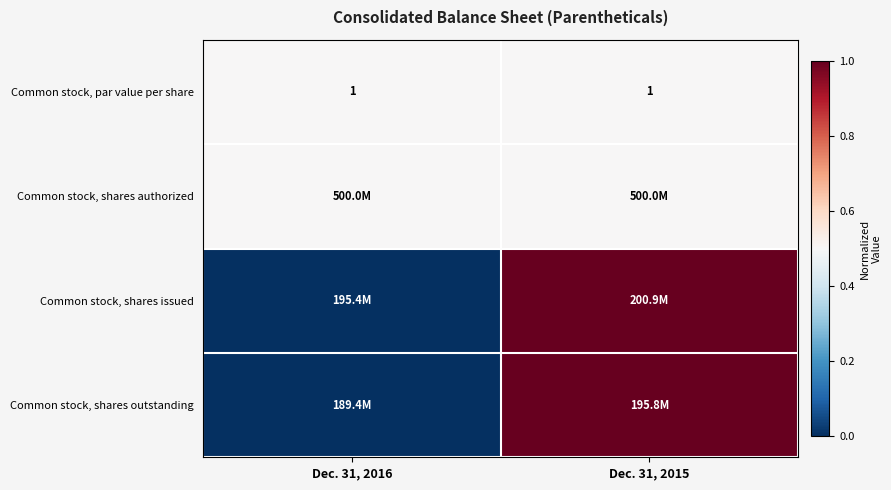

What is the sum of all Common stock, par value per share values?

2.0